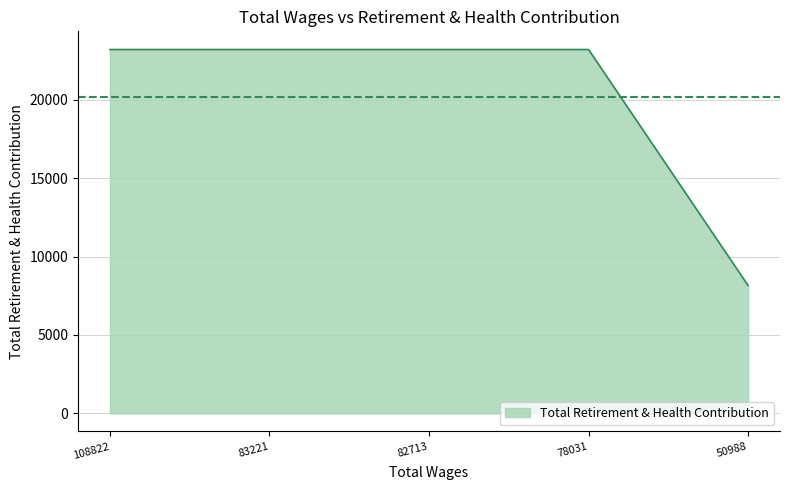

What value does the data have at 50988, to the nearest 100?

8200